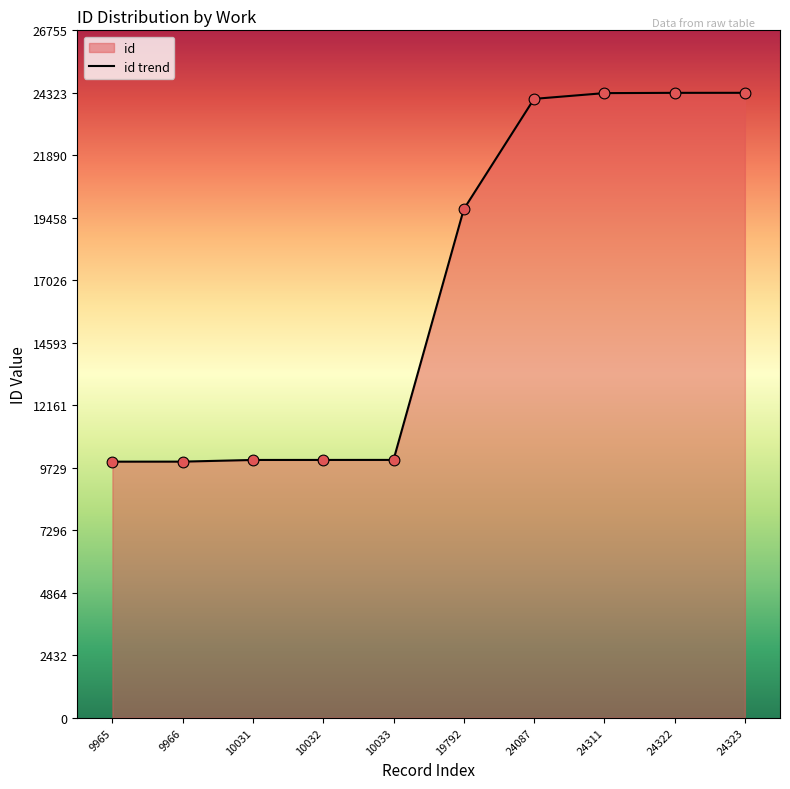

Which has a higher value, 19792 or 10033?

19792